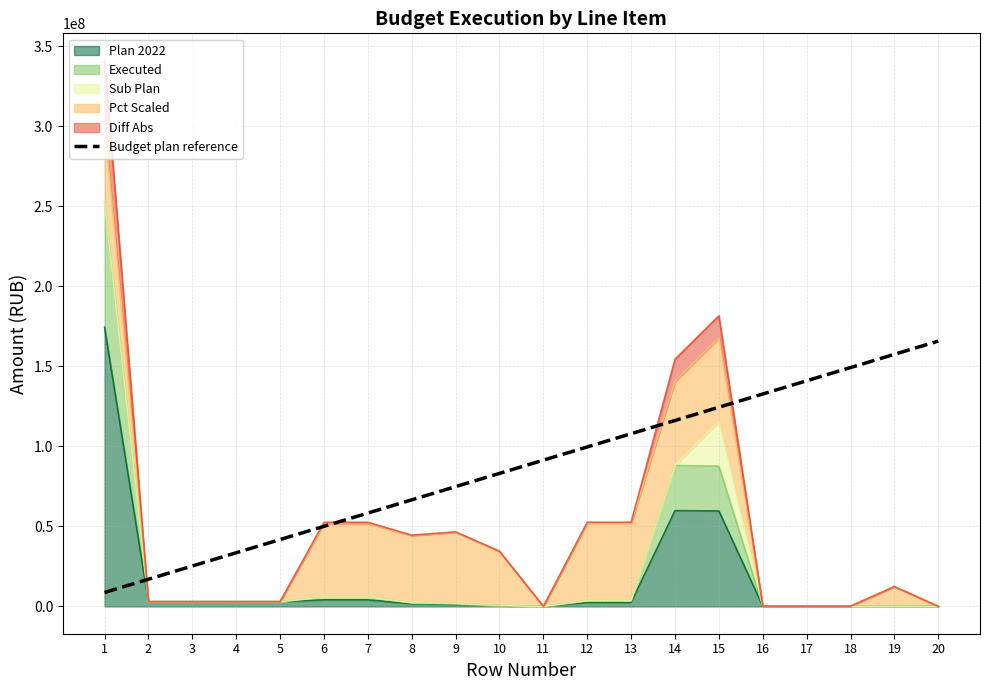

Reading left to right, what are all the values shown in this chart?

8727397.2	16995457.7	25263518.1	33531578.6	41799639.1	50067699.6	58335760.1	66603820.6	74871881.0	83139941.5	91408002.0	99676062.5	107944123.0	116212183.4	124480243.9	132748304.4	141016364.9	149284425.4	157552485.9	165820546.3